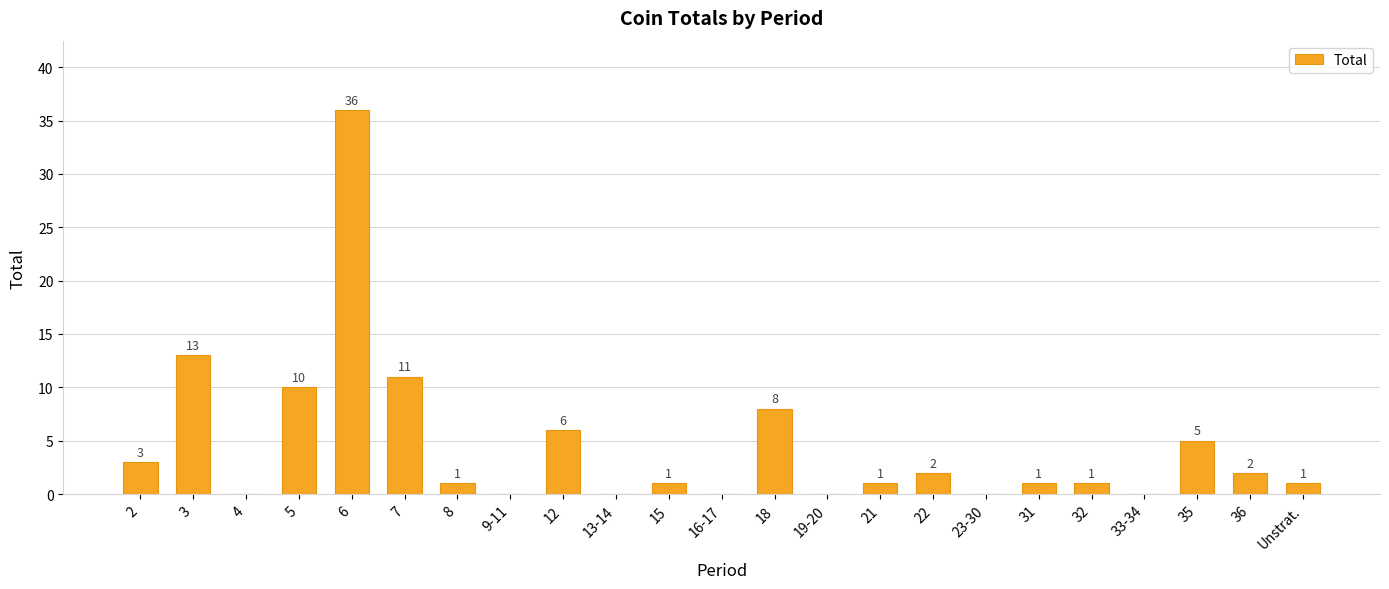

True or false: the data shows 1 at 35.

False